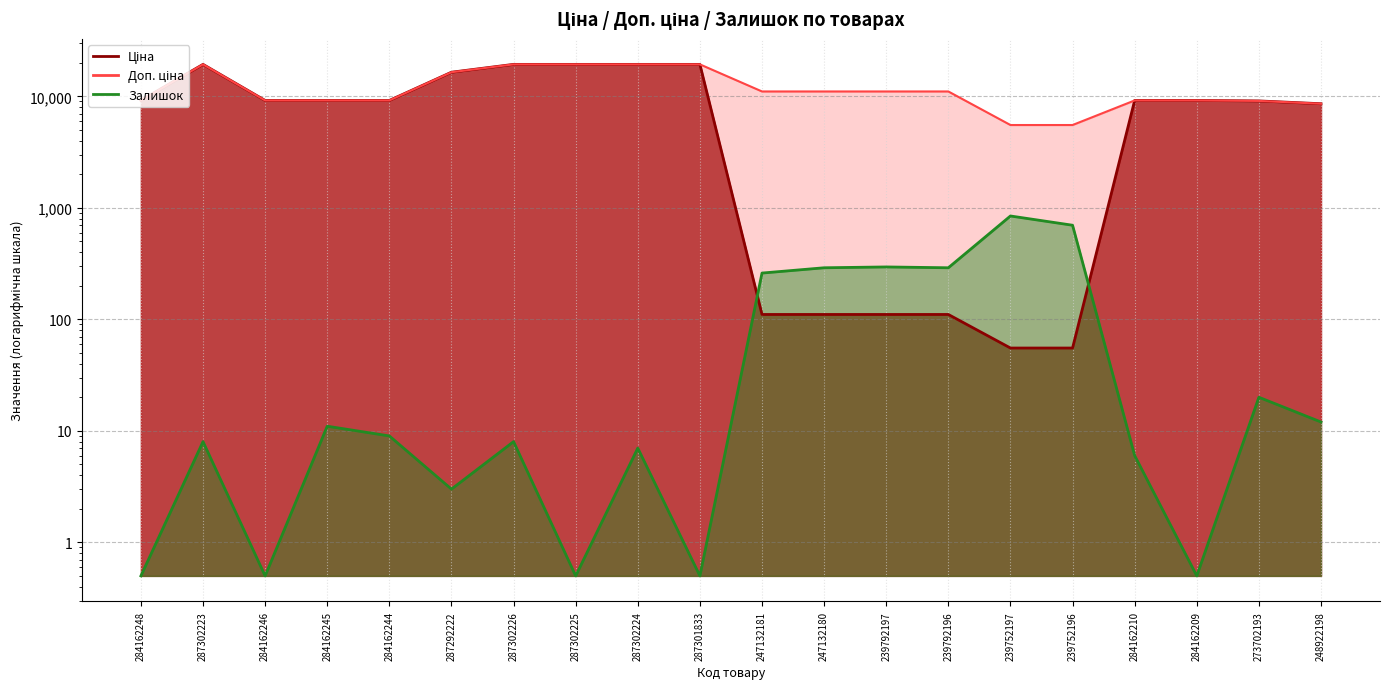

What is the total value across all series at 284162248?

18370.8